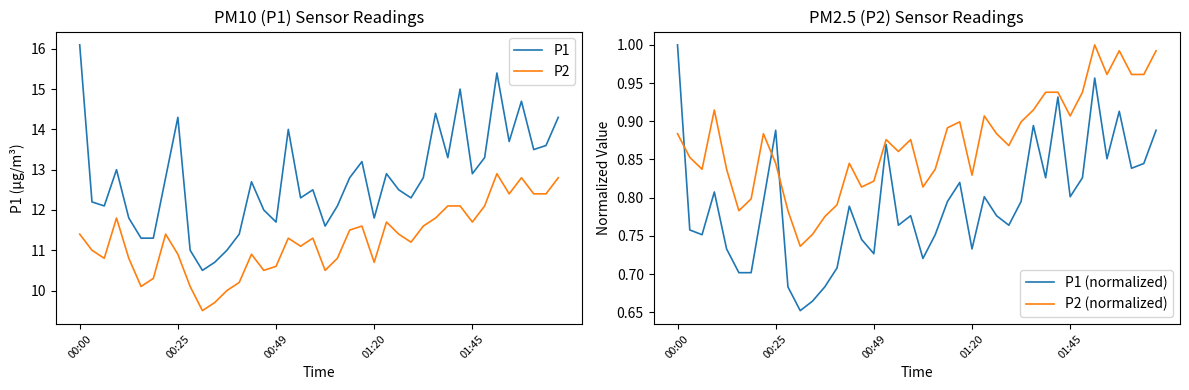

Is it true that P2 (normalized) equals 1.0 at 36?

True